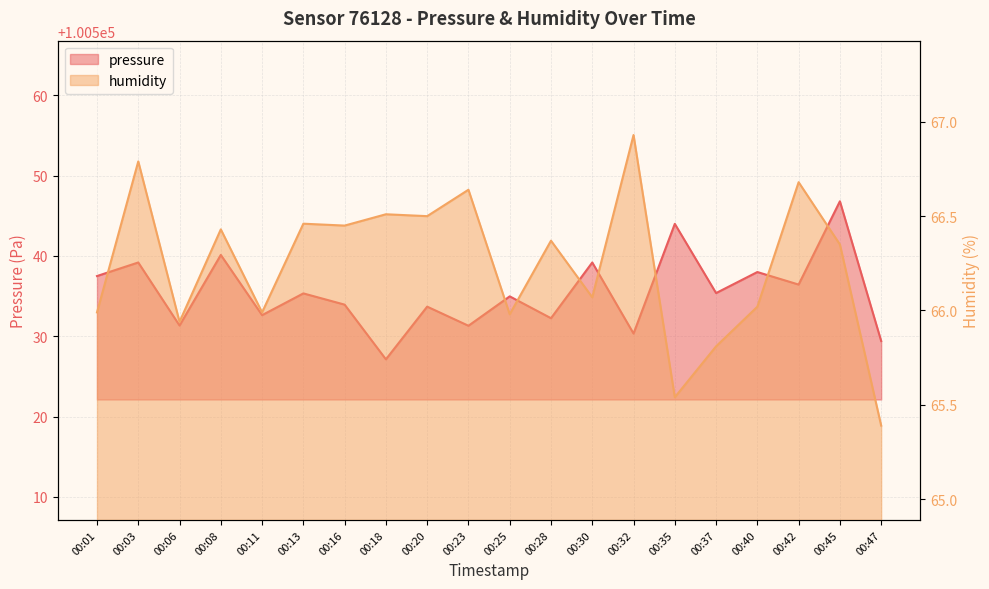

At how many categories does at least one series exceed 30389?

20